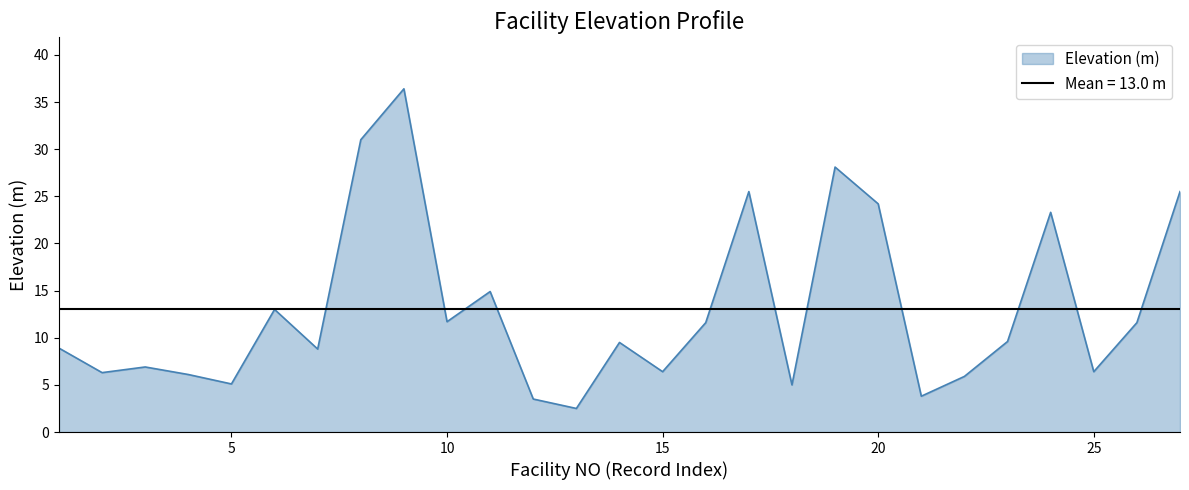

Read the value at 9.

36.4